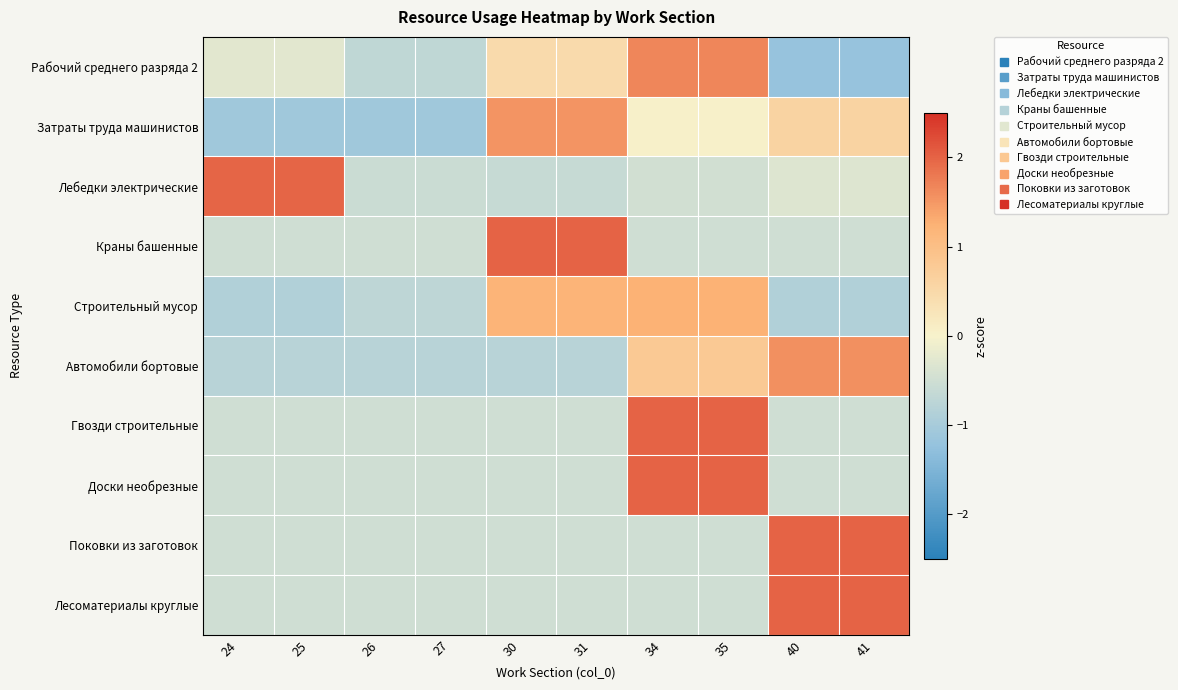

Which series has the largest total across all categories?

Рабочий среднего разряда 2